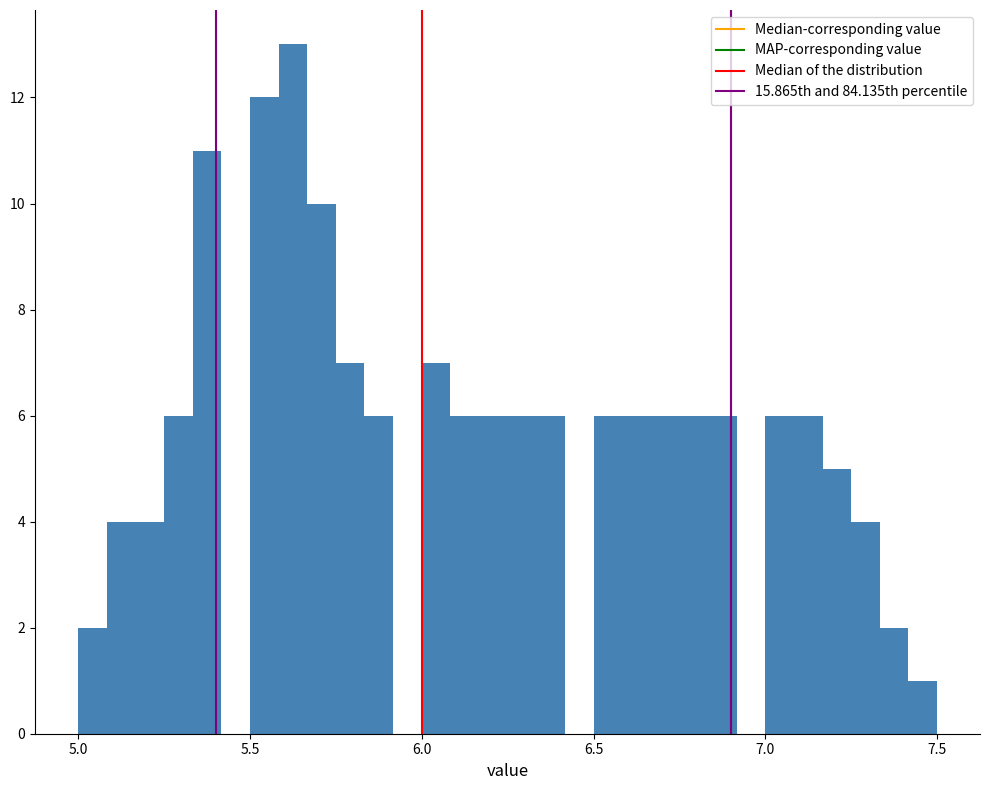

Read against the x-axis, roughly where is the centre of the tallest bar?

5.65